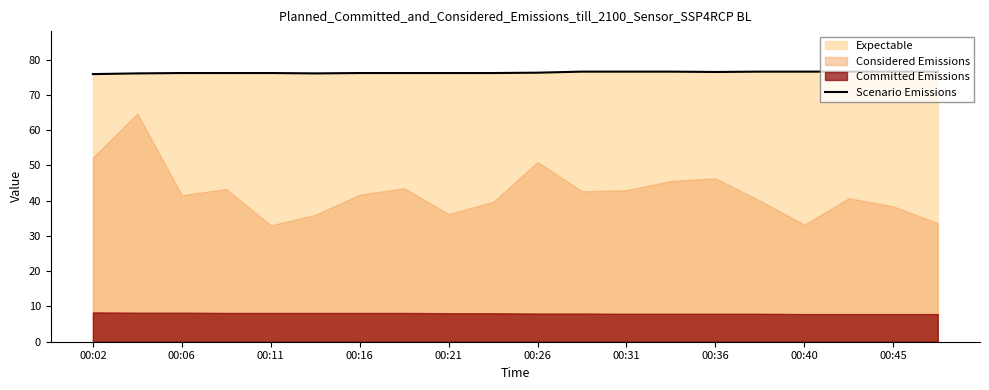

Count the number of categories in the chart.

20